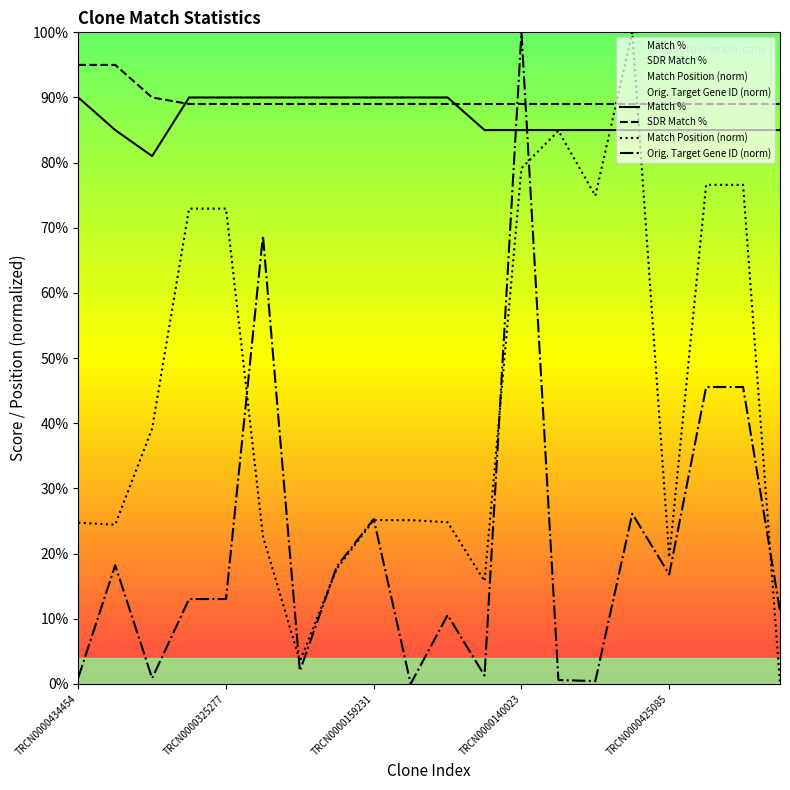

What is the spread (max minus min) of values at TRCN0000159231?

64.9